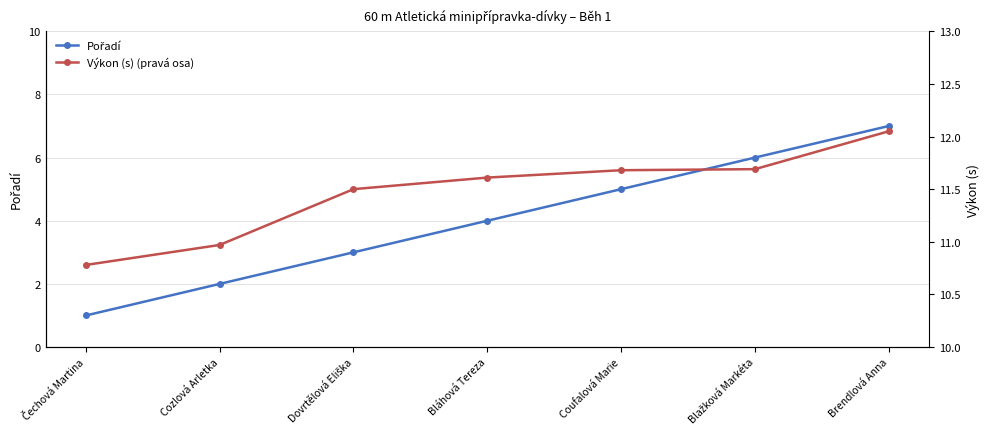

What is the label of the 7th point from the left?

Brendlová Anna